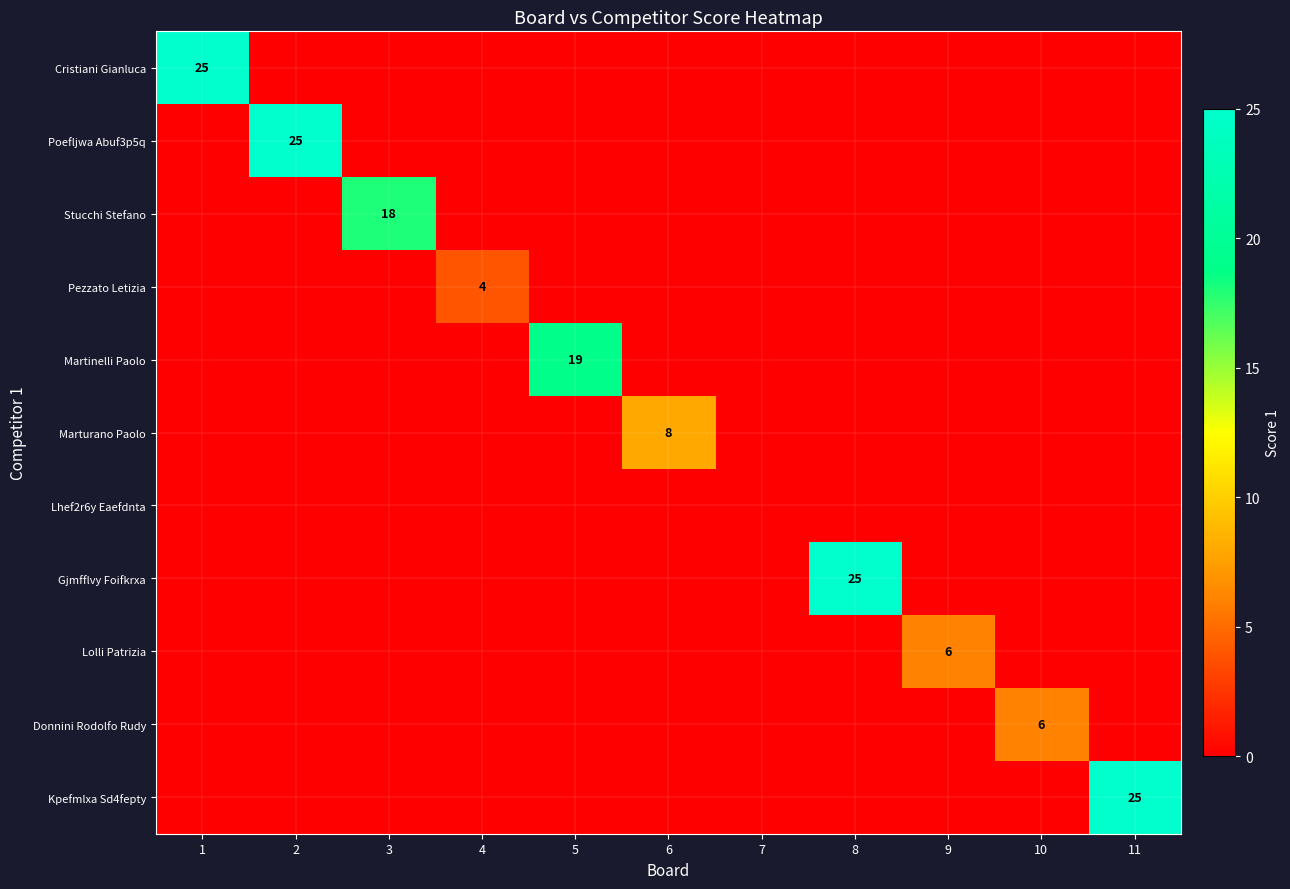

What is the total value across all series at 6?

8